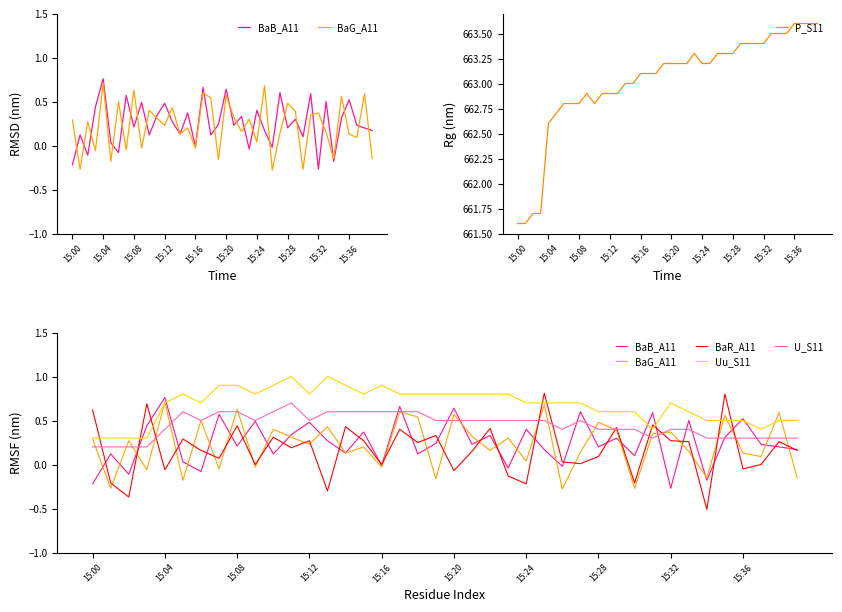

How many interior local valleys does the U_S11 series have?

5